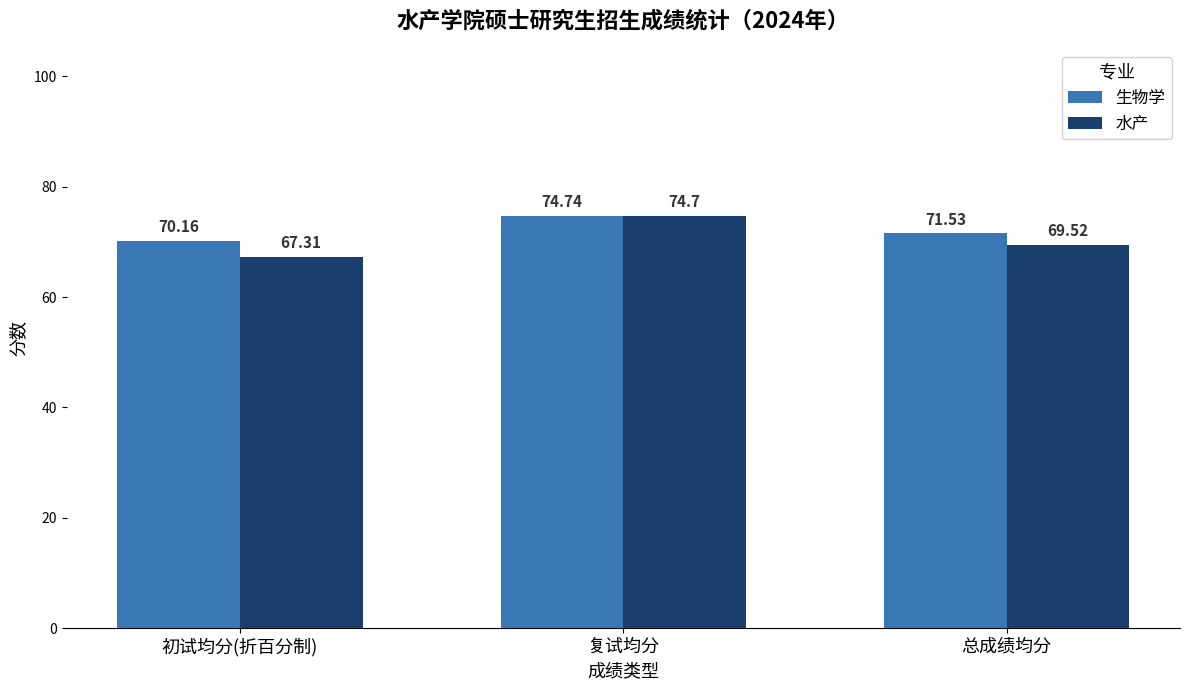

What is the difference between the 水产 values at 初试均分(折百分制) and 总成绩均分?

2.2